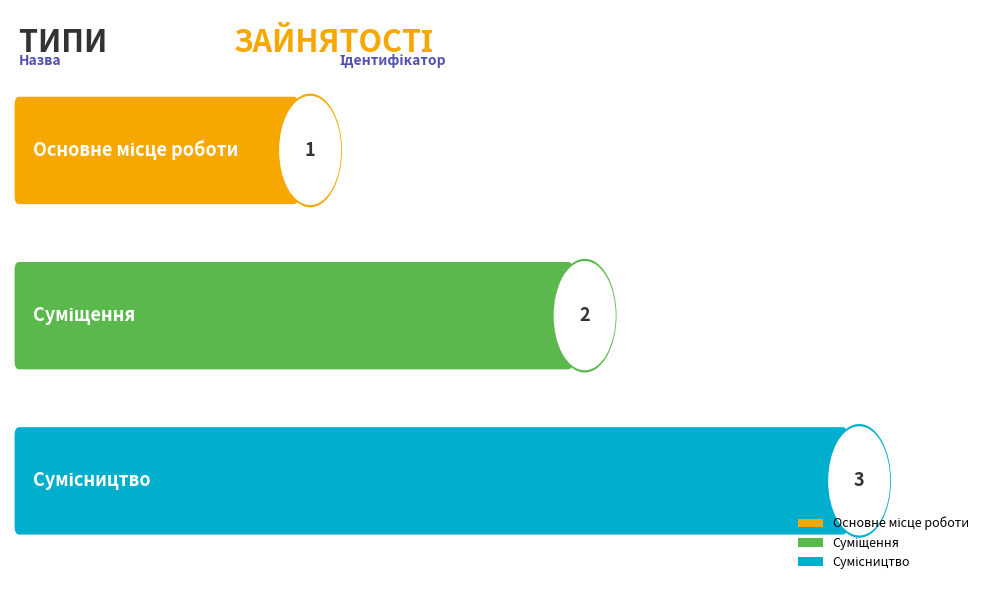

Reading left to right, transcribe all the data shown in this chart.

Основне місце роботи=1	Суміщення=2	Сумісництво=3